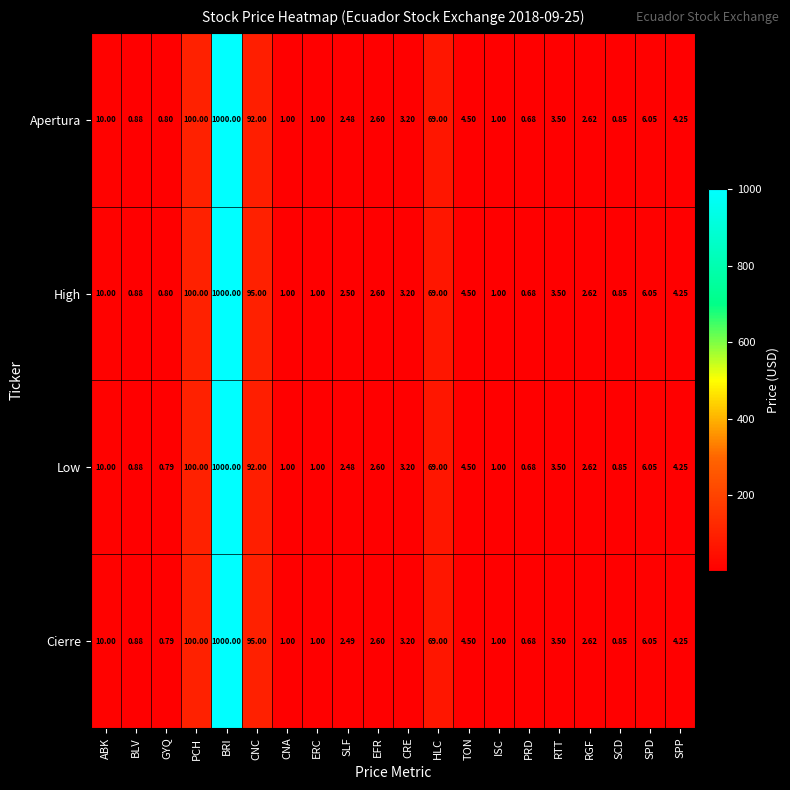

At which label is Cierre closest to 500?

PCH